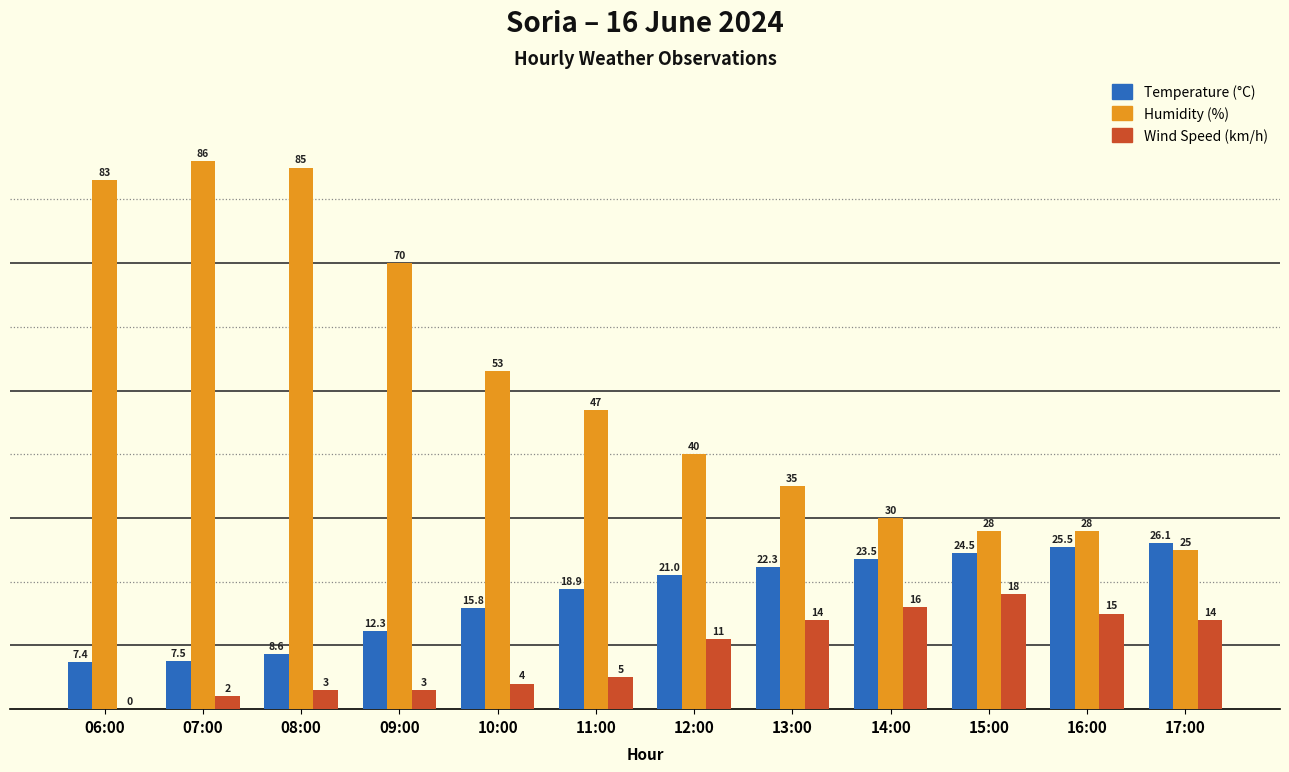

What is the approximate value of Humidity (%) at 08:00?

85.0